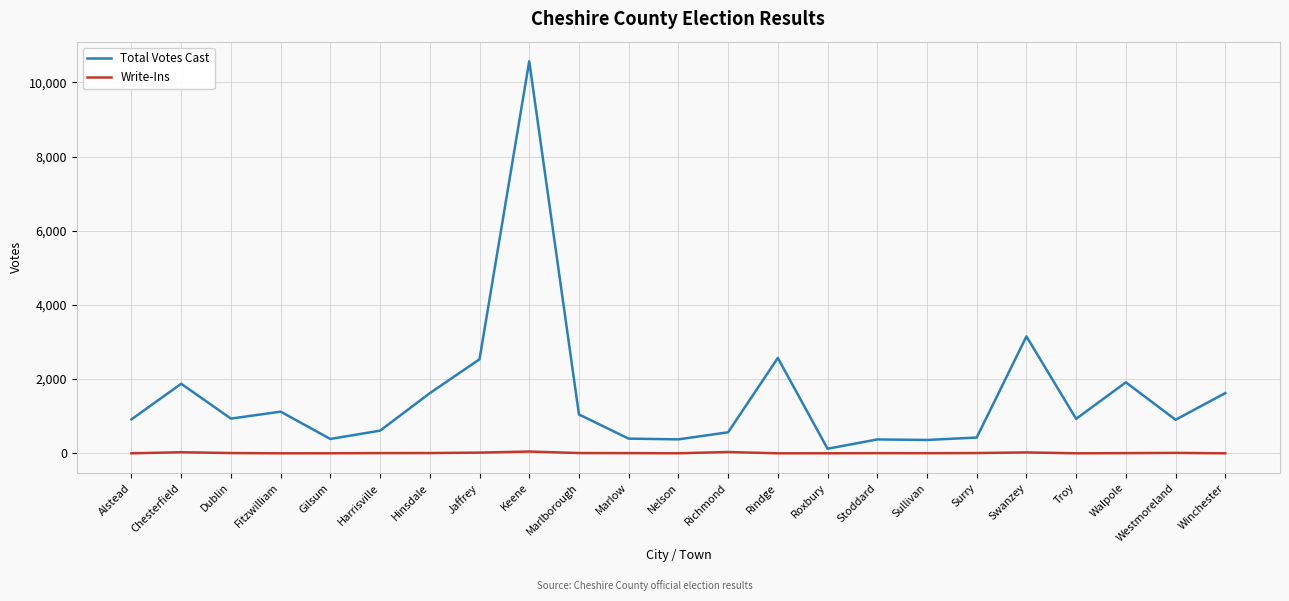

Is it true that Total Votes Cast equals 1624 at Winchester?

True